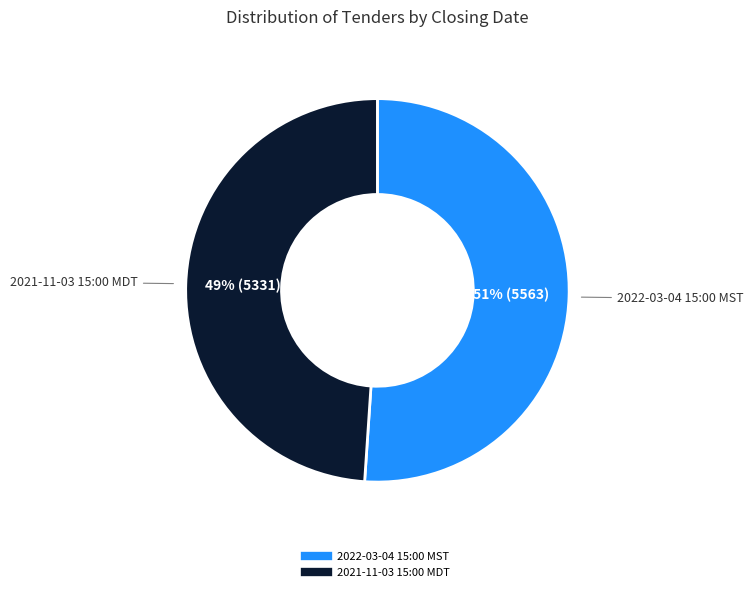

What is the largest slice in the pie chart?

2022-03-04 15:00 MST